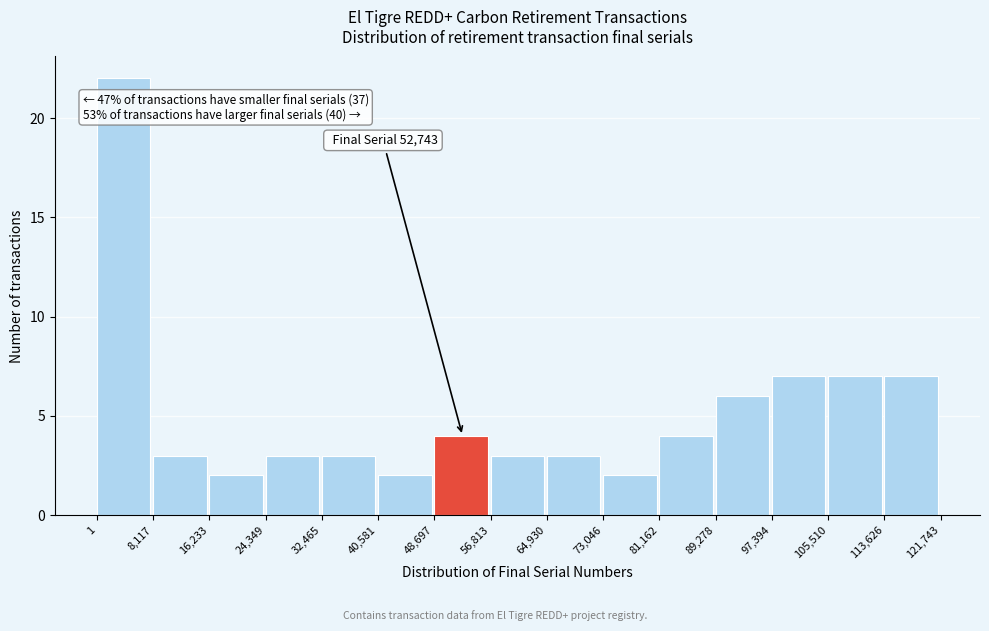

Which range on the x-axis has the tallest bar?

1 to 8,117